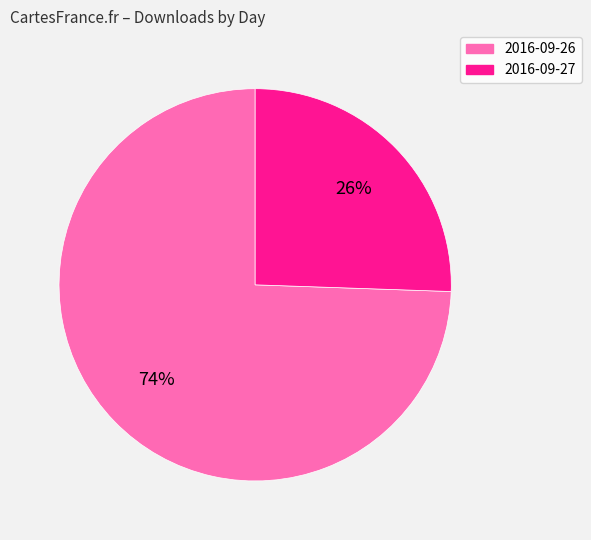

True or false: 2016-09-27 accounts for 26% of the total.

True